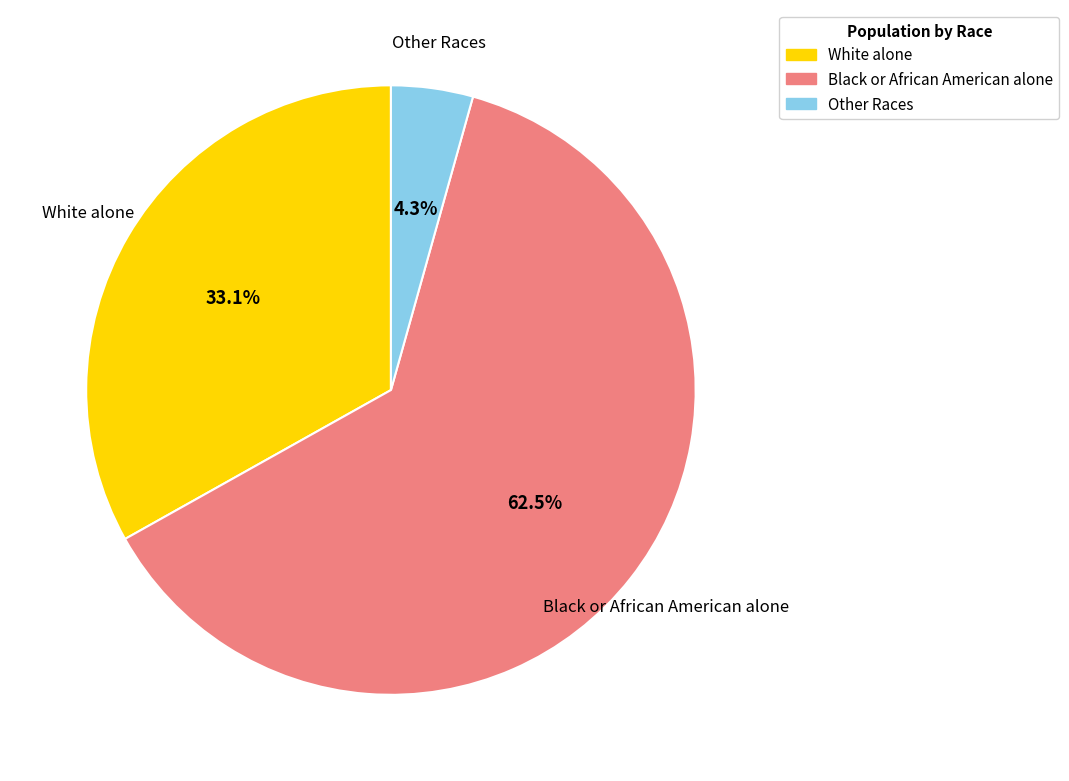

Is there any slice that represents more than half of the pie?

Yes